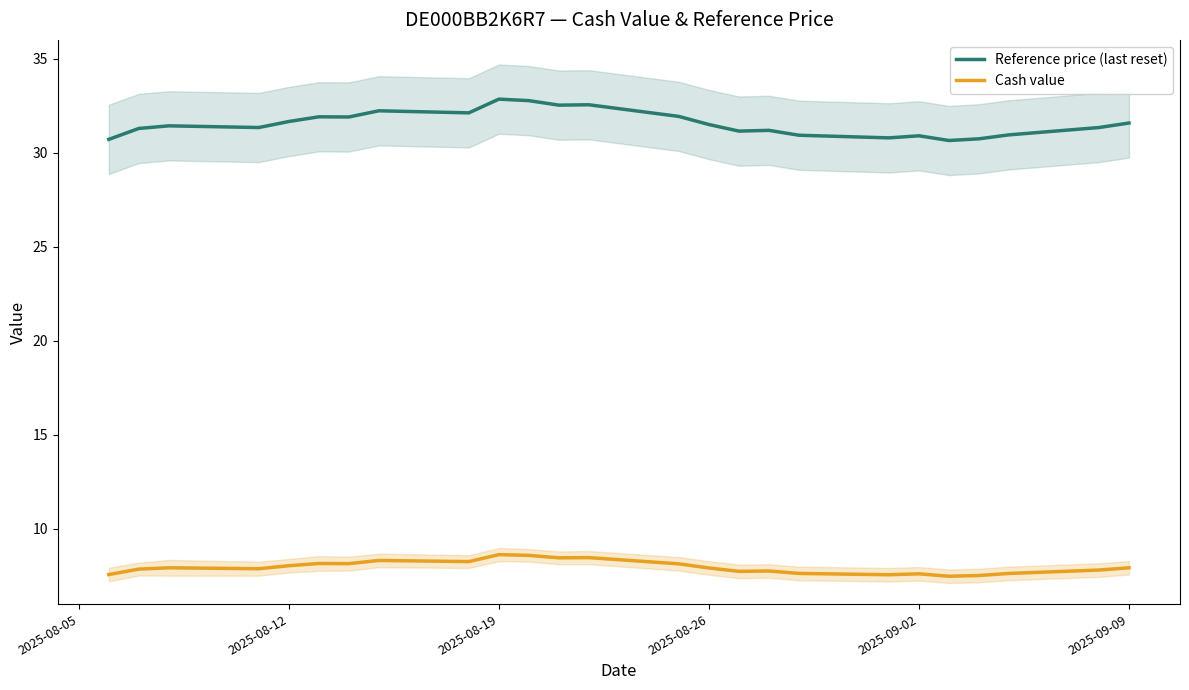

Reading left to right, extract all data points from this chart.

Reference price (last reset): 30.7	31.3	31.4	31.3	31.7	31.9	31.9	32.2	32.1	32.9	32.8	32.5	32.5	31.9	31.5	31.1	31.2	30.9	30.8	30.9	30.6	30.7	30.9	31.3	31.6
Cash value: 7.6	7.9	7.9	7.9	8.0	8.2	8.2	8.3	8.3	8.6	8.6	8.5	8.5	8.1	7.9	7.7	7.8	7.6	7.6	7.6	7.5	7.5	7.6	7.8	7.9